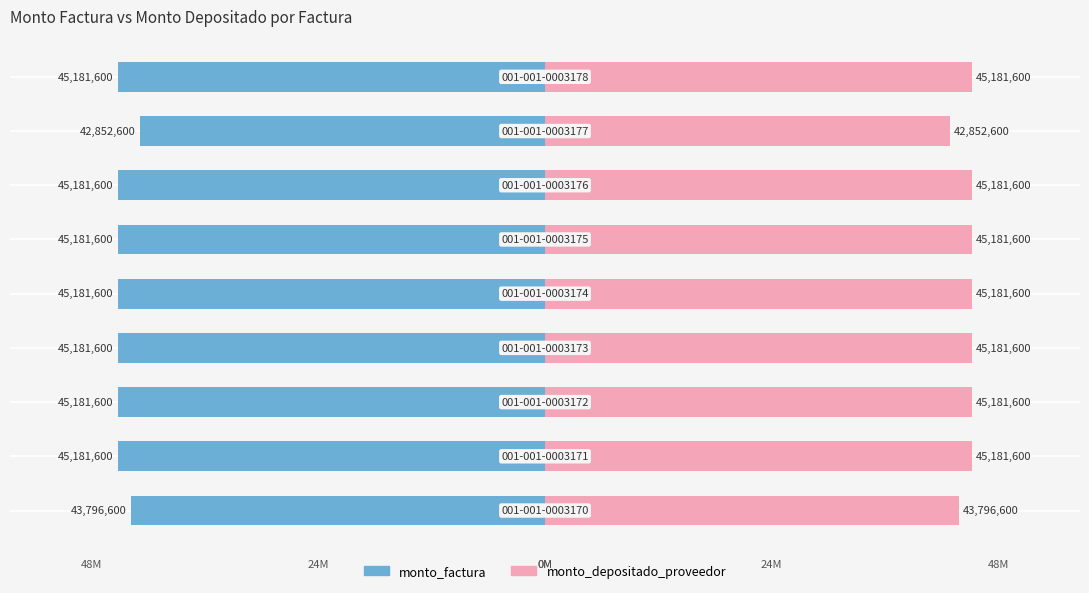

List the series in order of their overall mean, highest first.

monto_depositado_proveedor, monto_factura